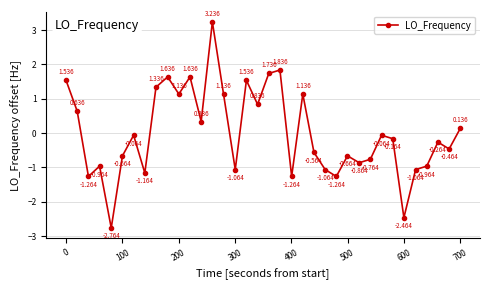

True or false: the data has more than 2 interior local peaks.

True